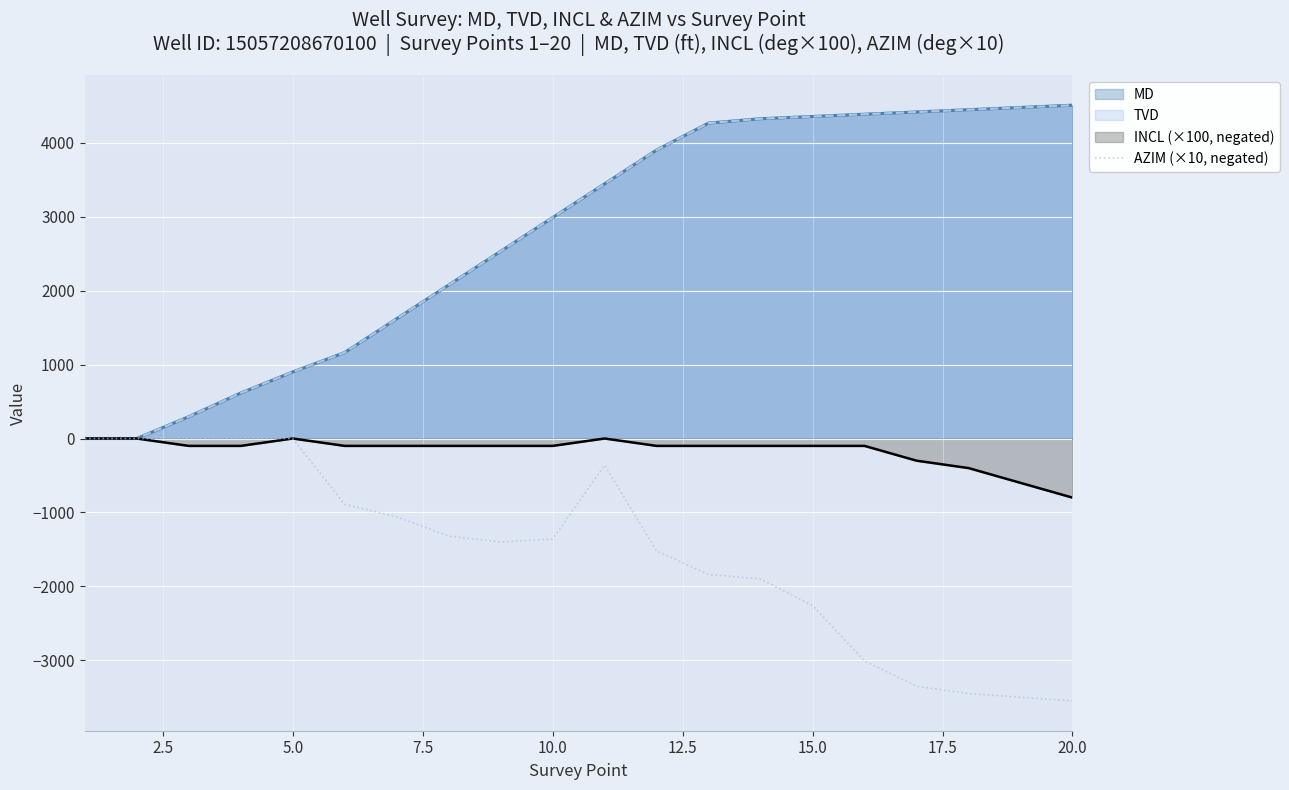

What is the minimum value shown in the chart?

-3550.0